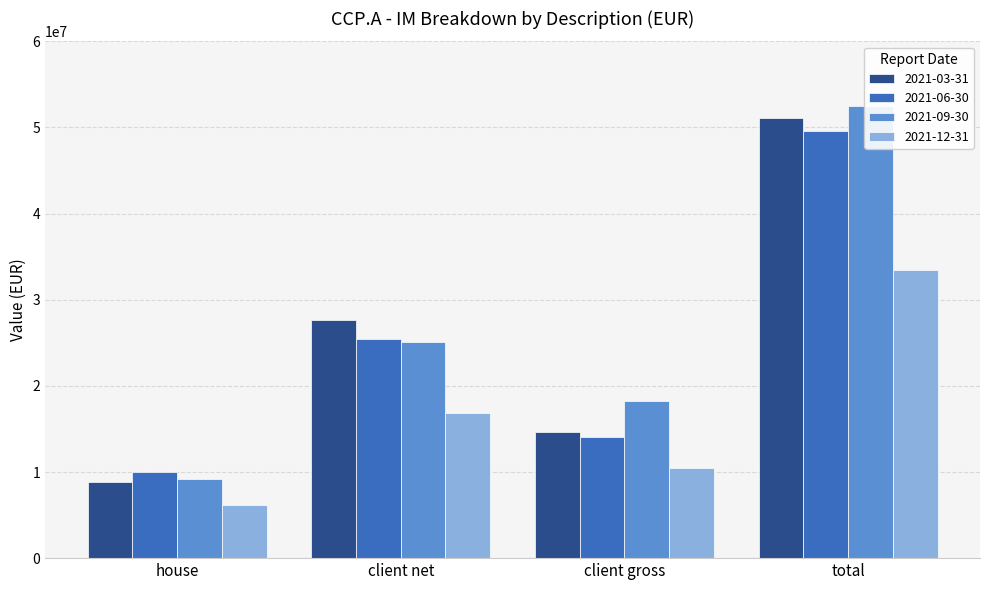

Is it true that 2021-06-30 equals 67242709.0 at total?

False